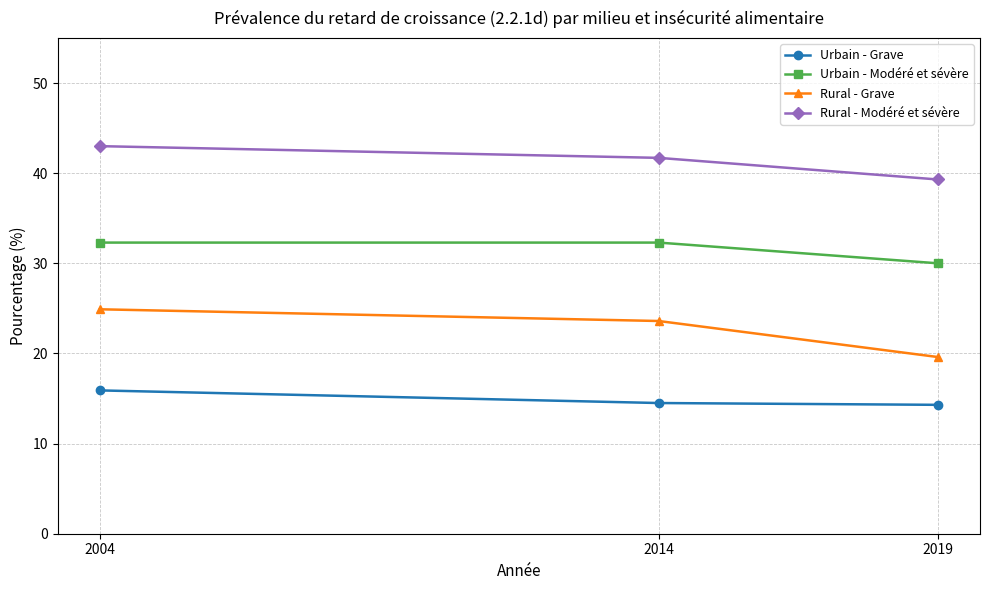

Is this an area chart (filled region under the line)?

No